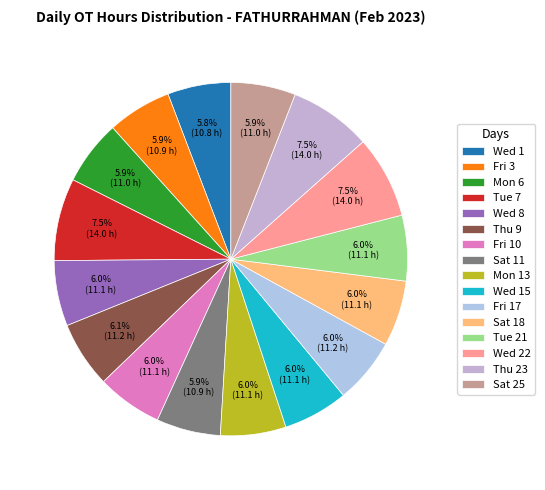

How many segments does this pie chart have?

16